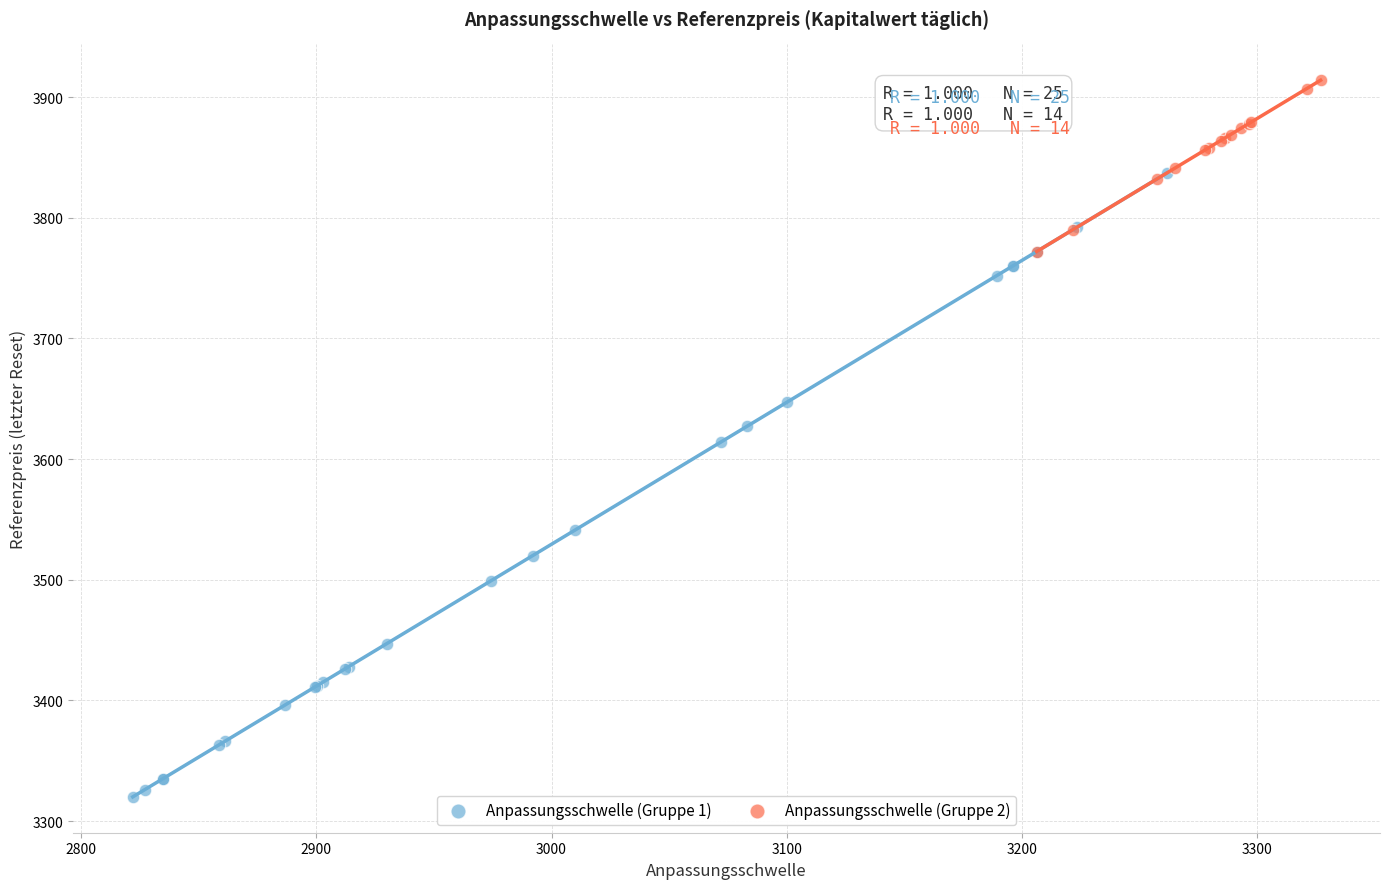

Which series reaches the minimum Y coordinate?

Anpassungsschwelle (Gruppe 1)